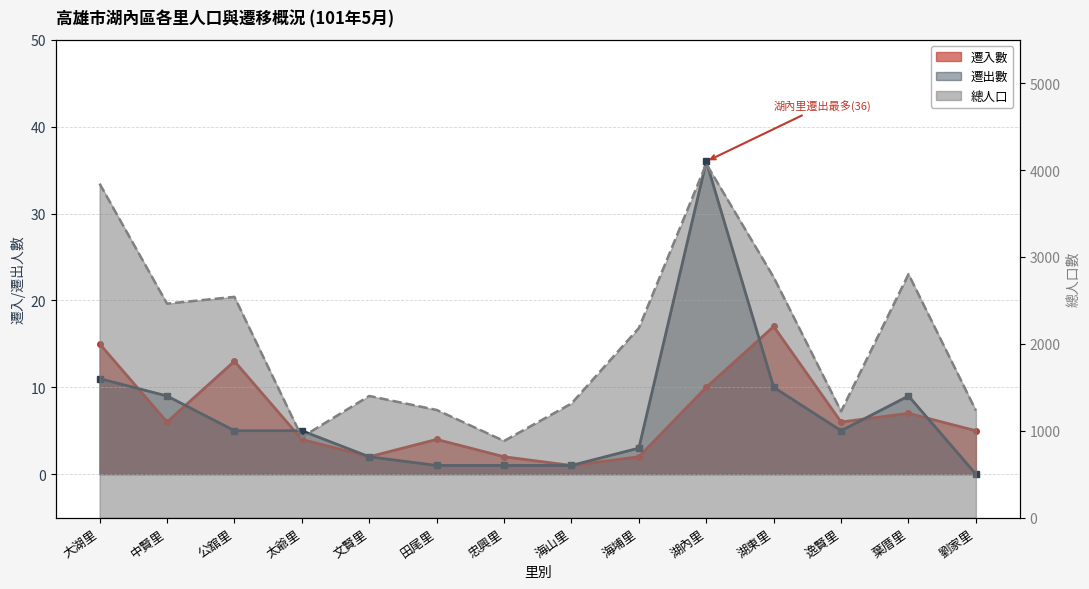

What is the highest value of the 總人口 series?

4073